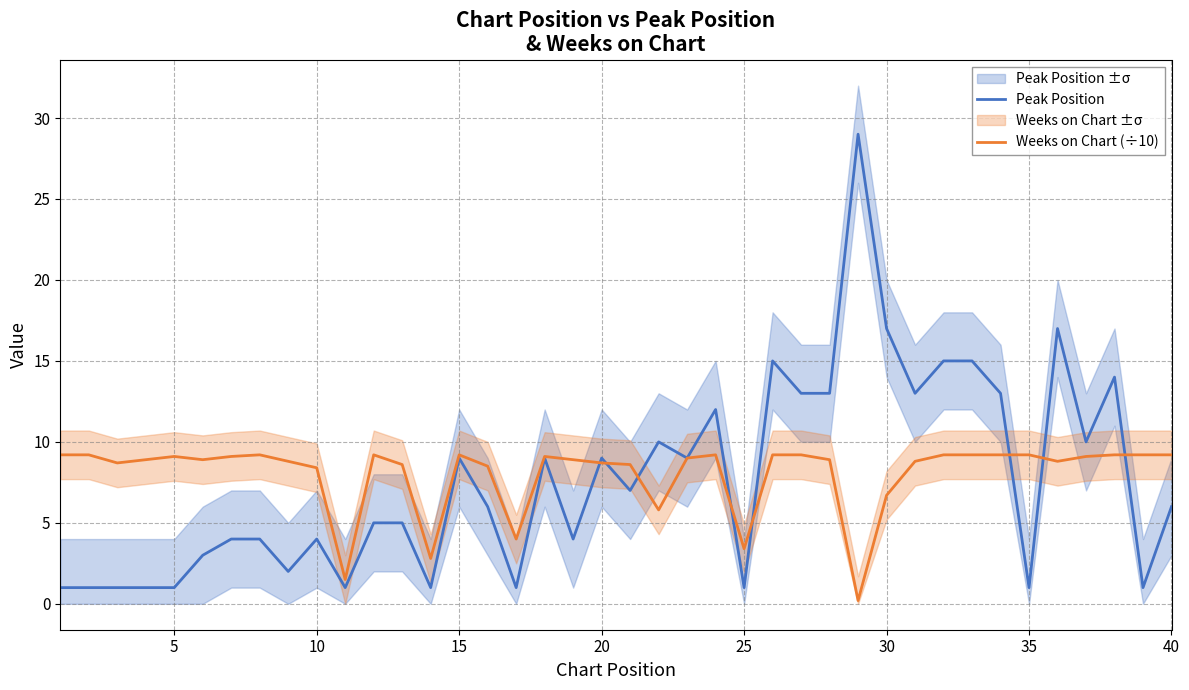

How many data points in Weeks on Chart (÷10) are less than 9?

20